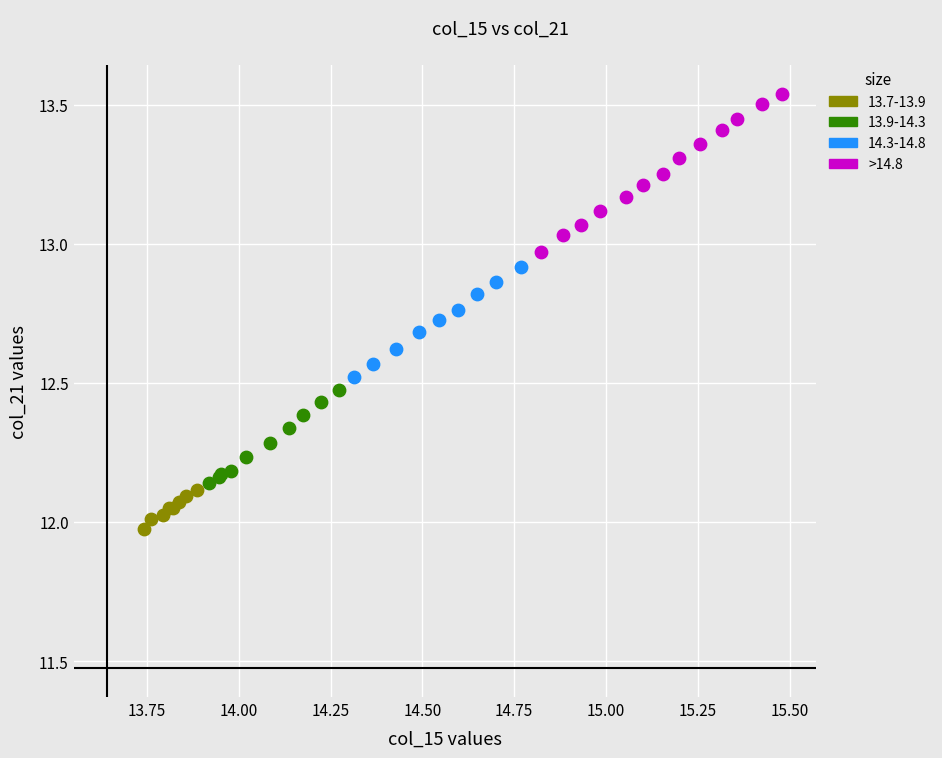

Which series reaches the minimum Y coordinate?

13.7-13.9